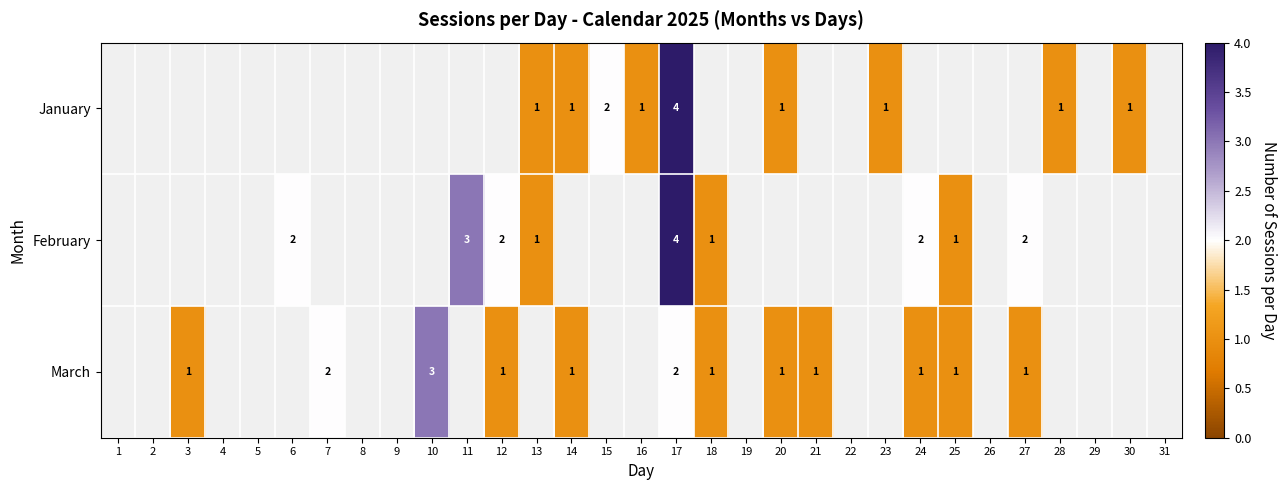

Between 10 and 18, which is larger?

18